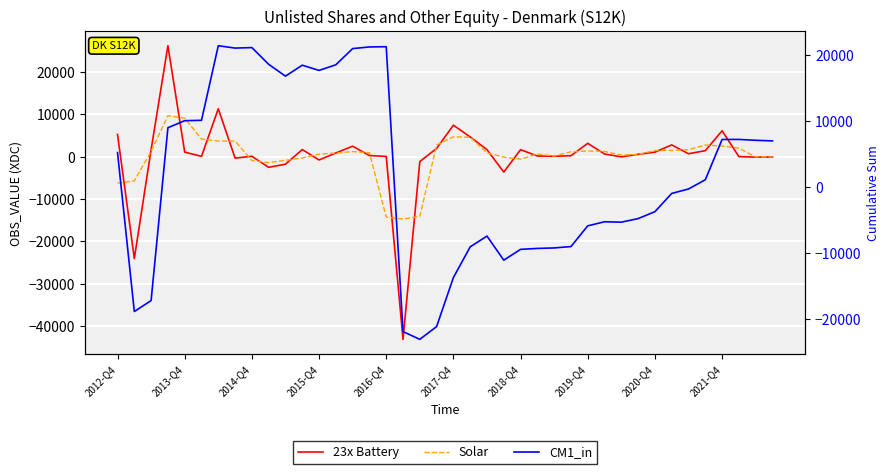

Which series has the largest total across all categories?

CM1_in